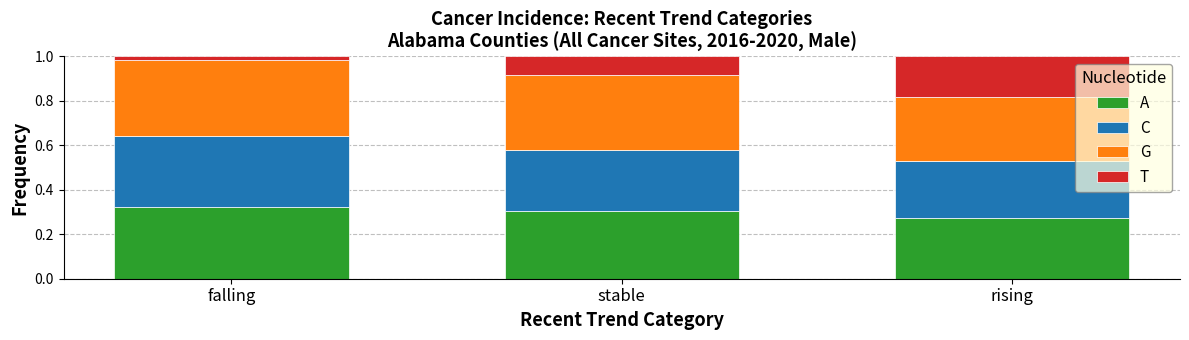

Where is A nearest to the value 0?

rising